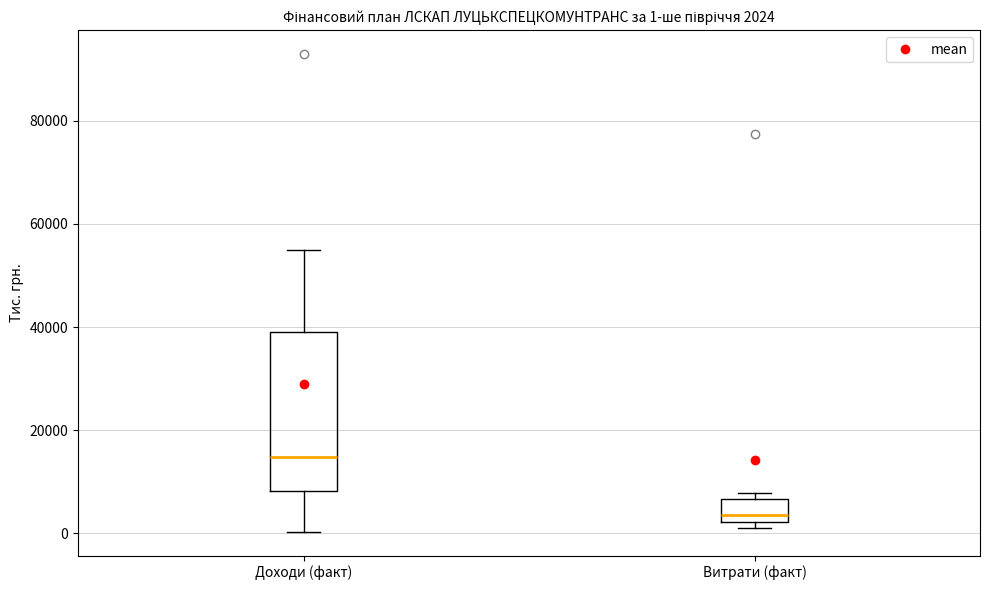

Comparing the boxes themselves (not the whiskers), which one is the tallest?

Доходи (факт)